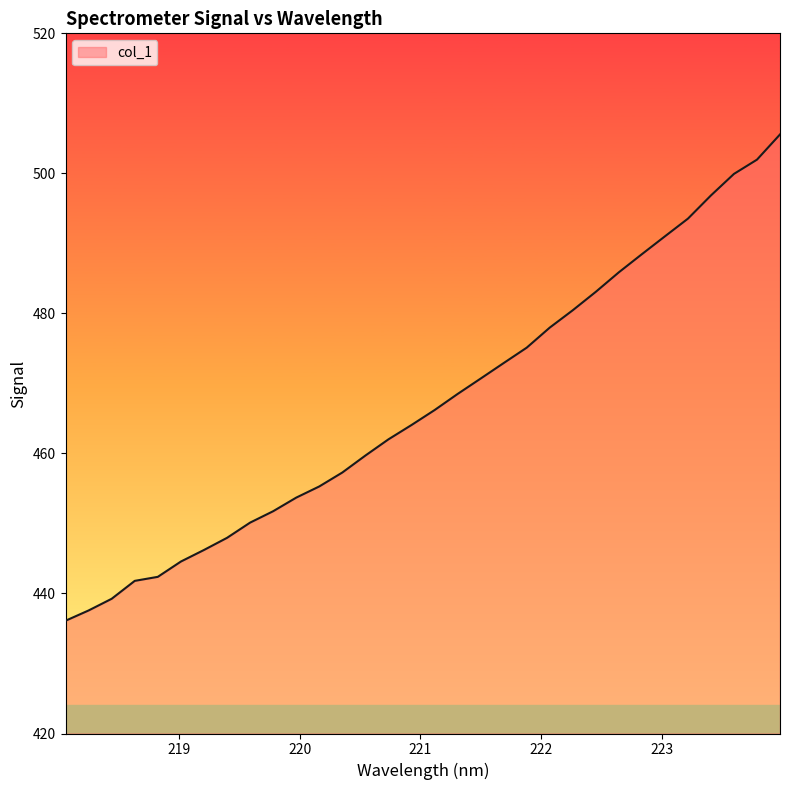

What is the minimum value shown in the chart?

436.1